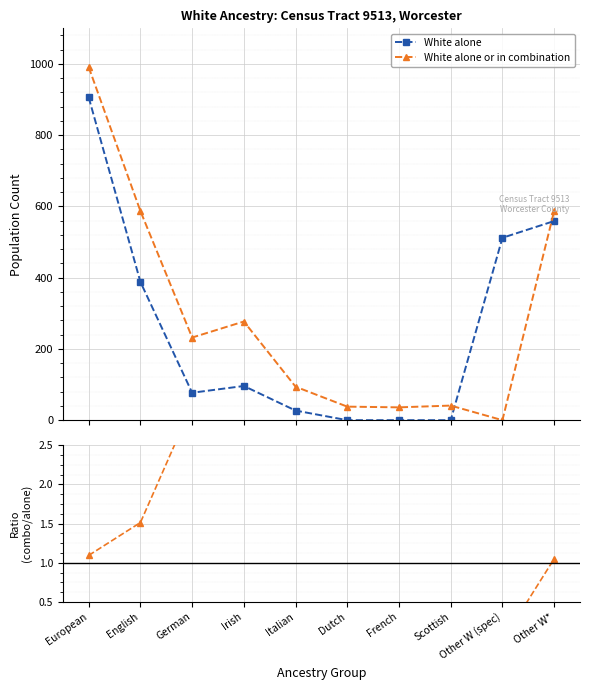

True or false: Combo / Alone ratio and White alone or in combination cross at least once.

False